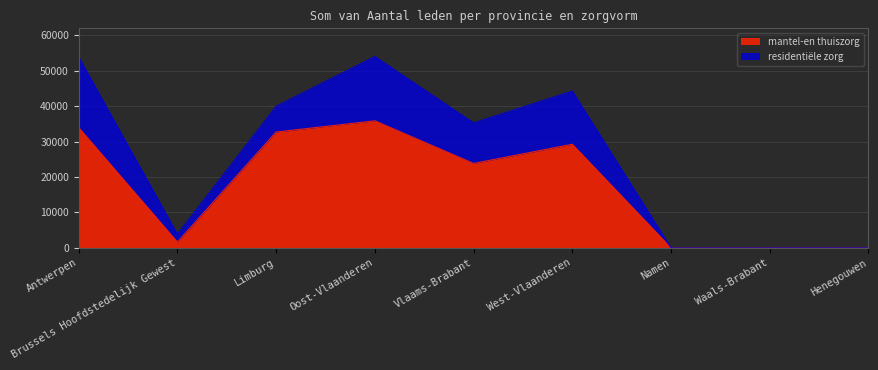

How many lines are shown in the chart?

2